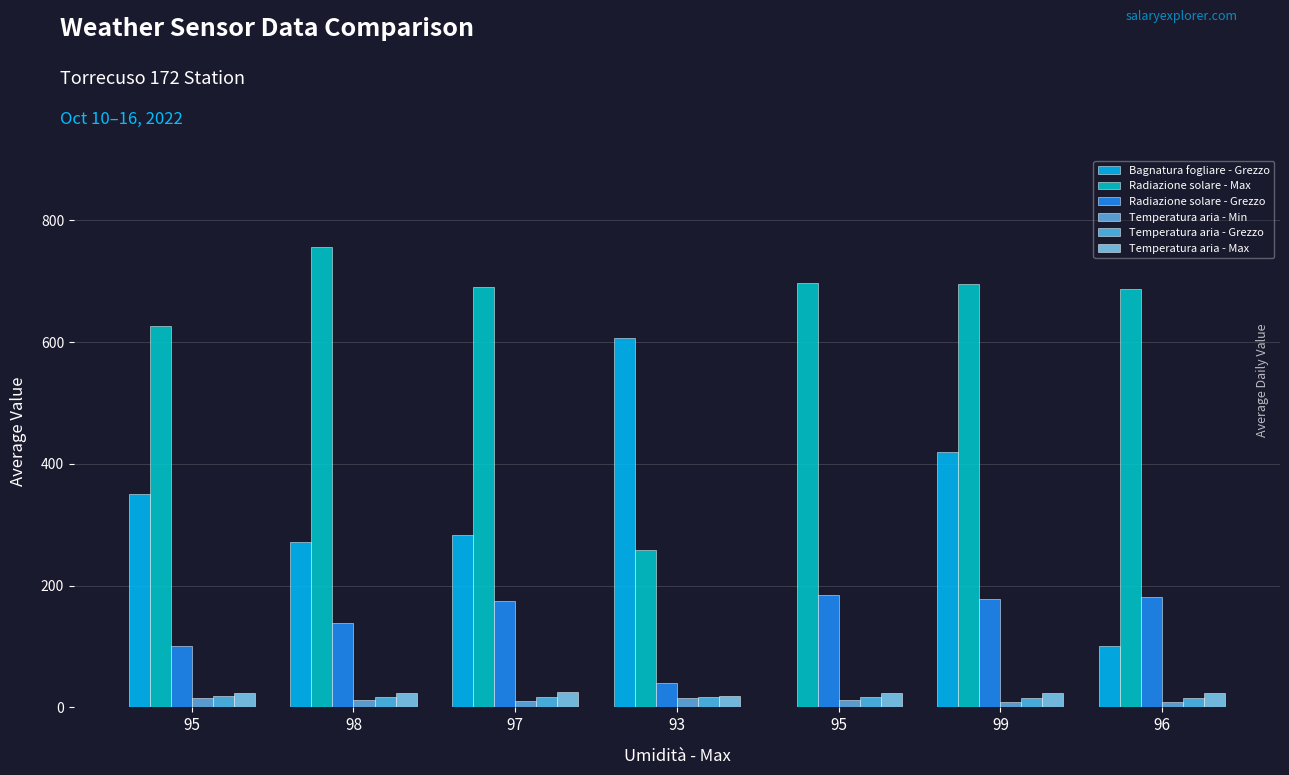

What is the label of the 6th bar from the left?

99